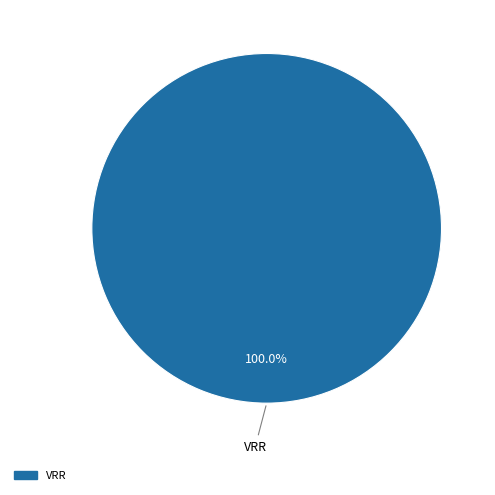

Is there any slice that represents more than half of the pie?

Yes